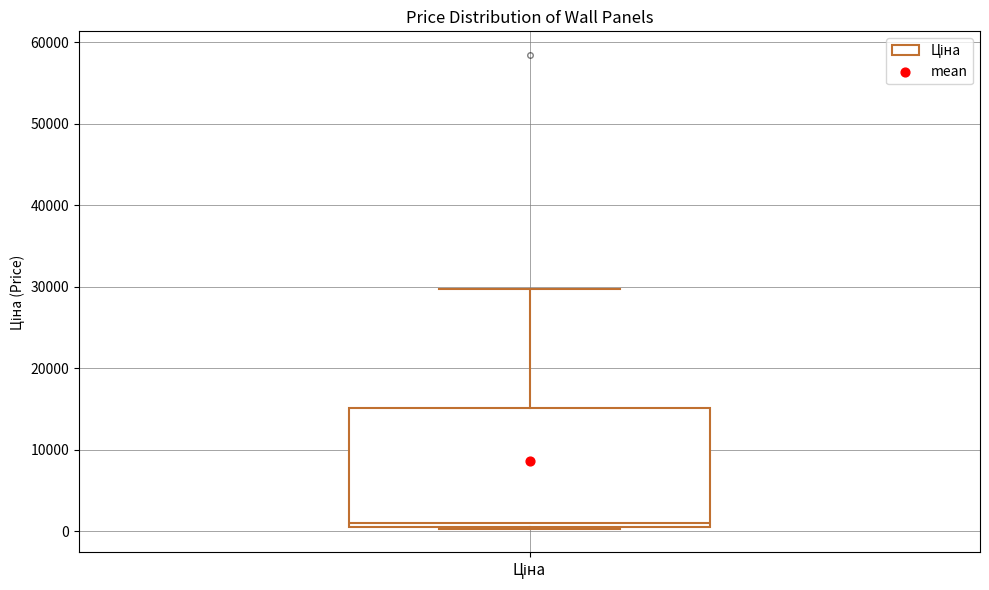

Transcribe this box plot: give where the median line is, the range the box spans, and where the two whiskers end, as read against the y-axis. The values are not printed on the chart, so give them approximately, as read against the axis.

median 1000 (just above the box's lower edge), box 1000 to 15000, whiskers 0 to 30000